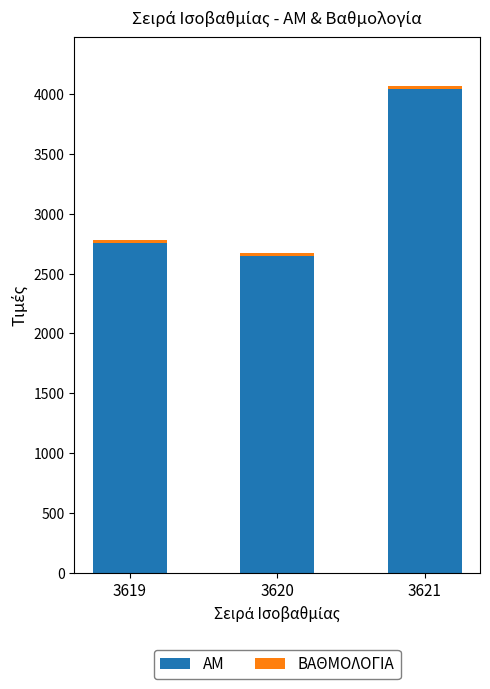

The ΑΜ series shows 4046.0 at 3621. True or false?

True